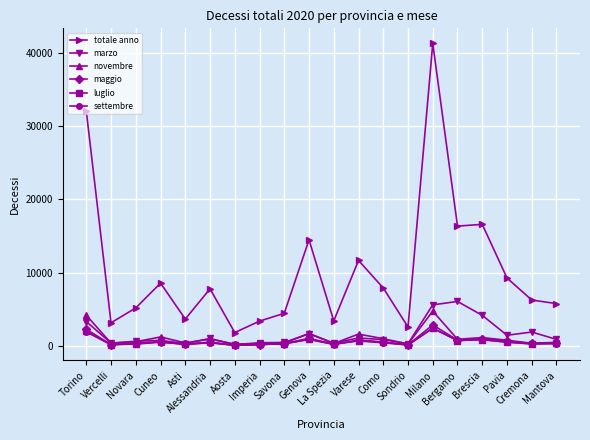

Where is settembre nearest to the value 1270?

Genova